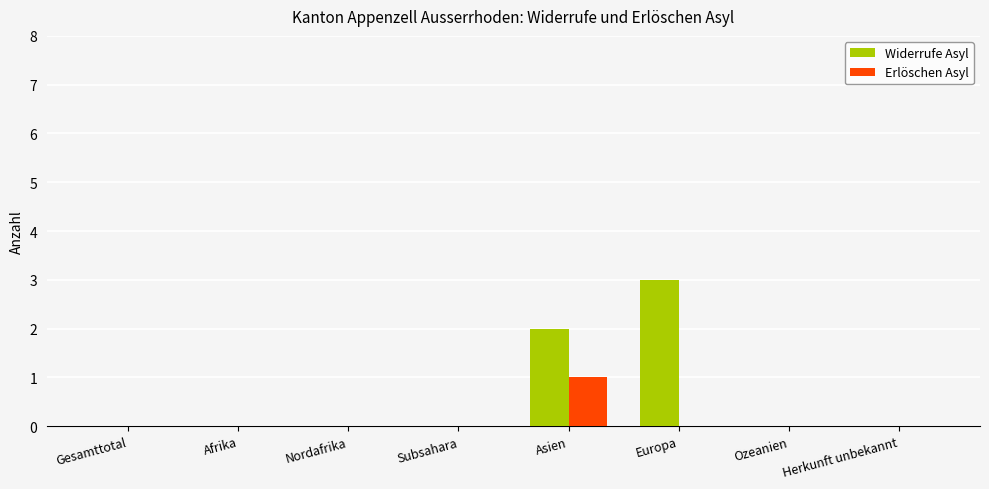

How many categories are shown in the chart?

8